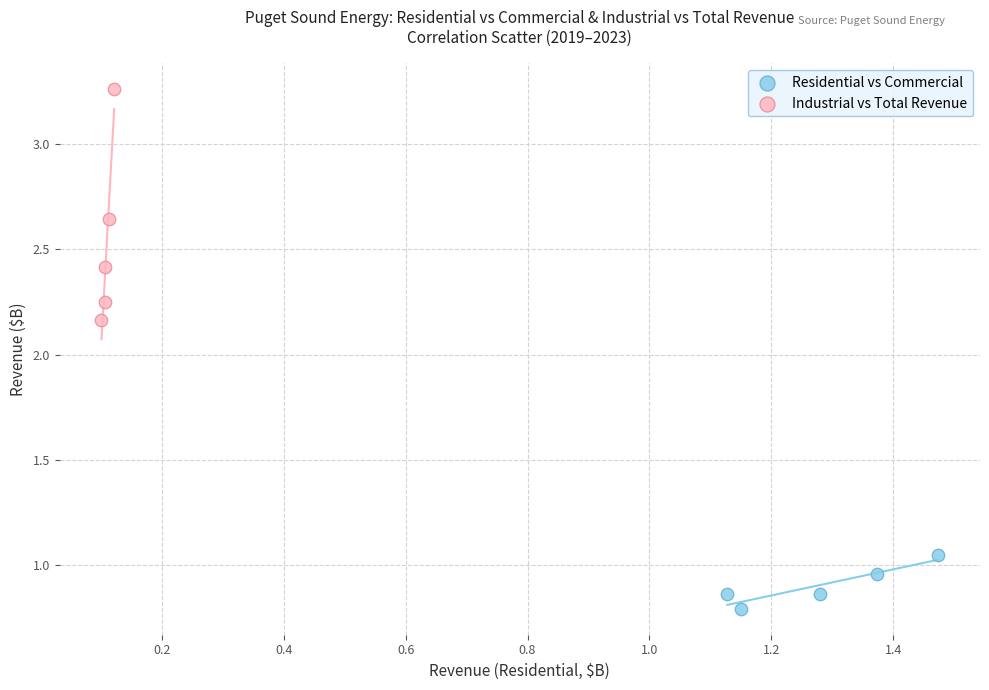

Which series has the largest Y range (max minus min)?

Industrial vs Total Revenue